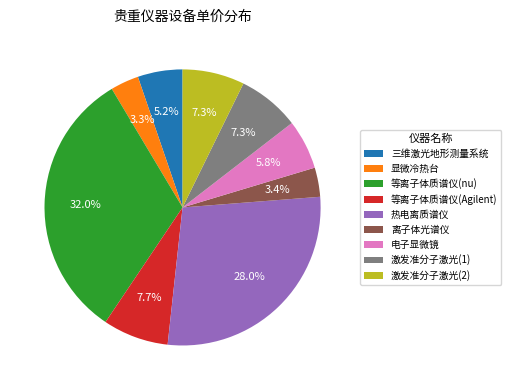

What is the largest slice in the pie chart?

等离子体质谱仪(nu)